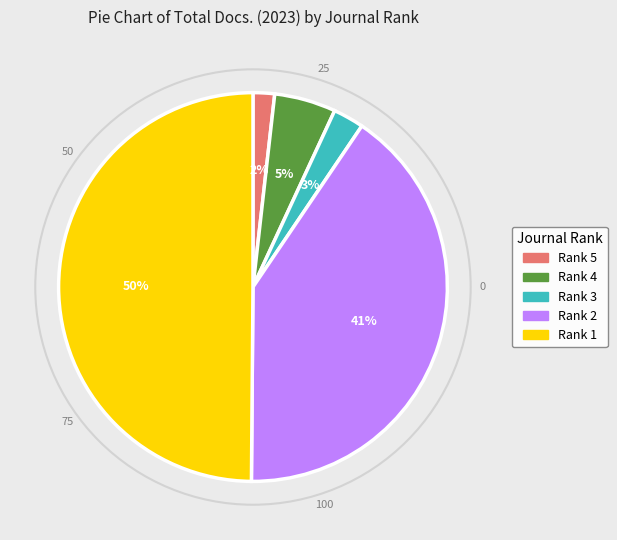

How many slices are in this pie chart?

5